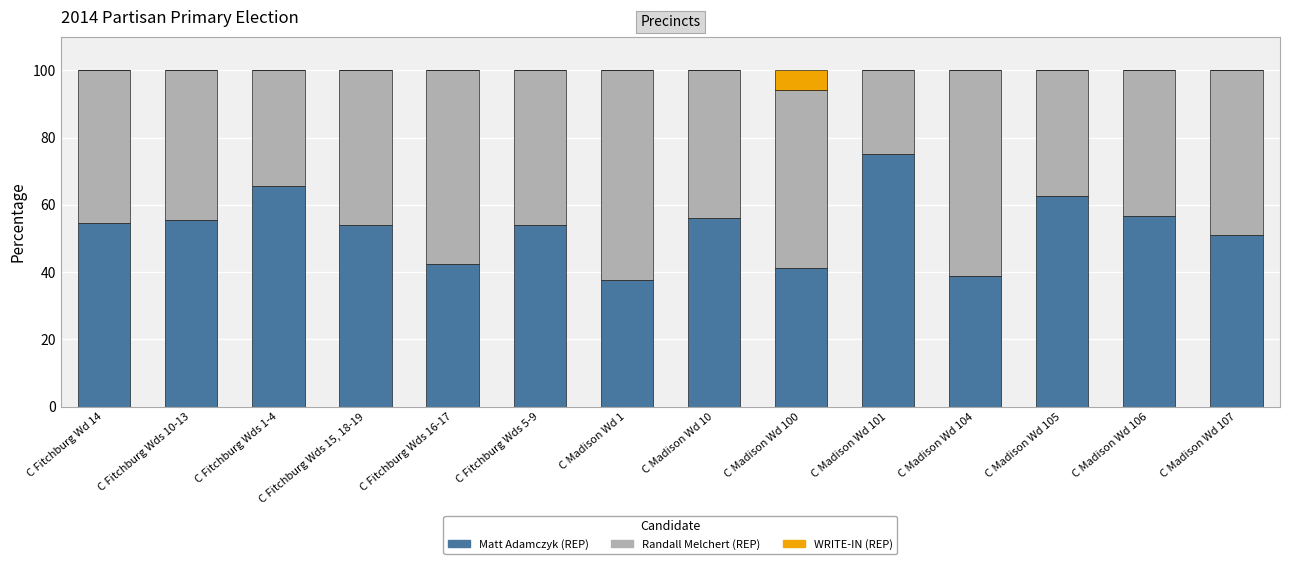

Are the bars horizontal?

No